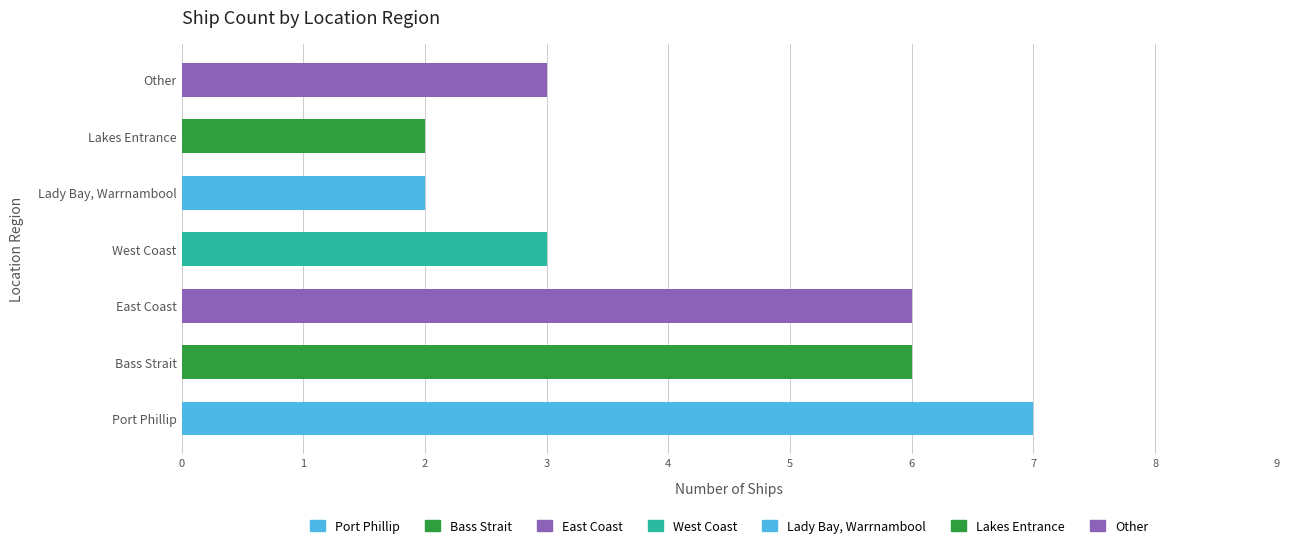

Reading left to right, extract all data points from this chart.

7	6	6	3	2	2	3